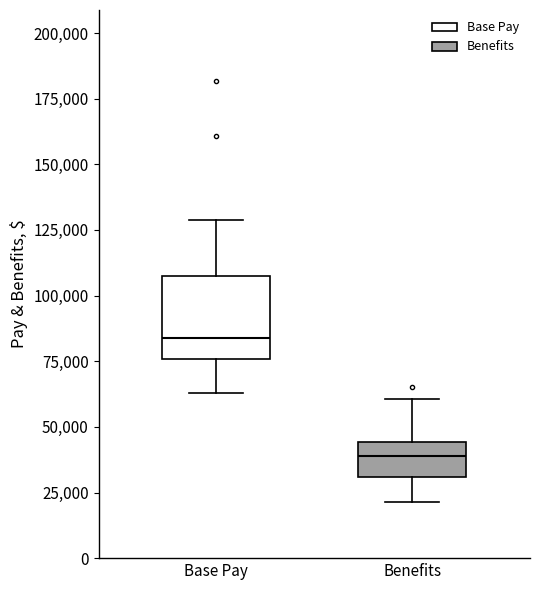

Comparing the boxes themselves (not the whiskers), which one is the tallest?

Base Pay